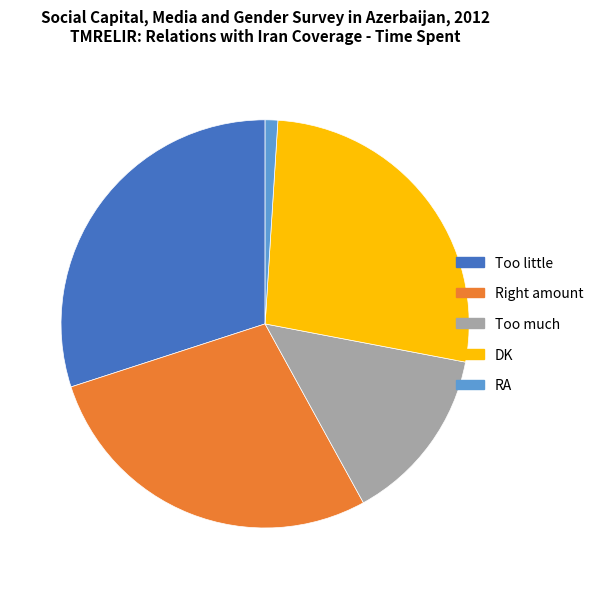

True or false: Too little accounts for 39% of the total.

False